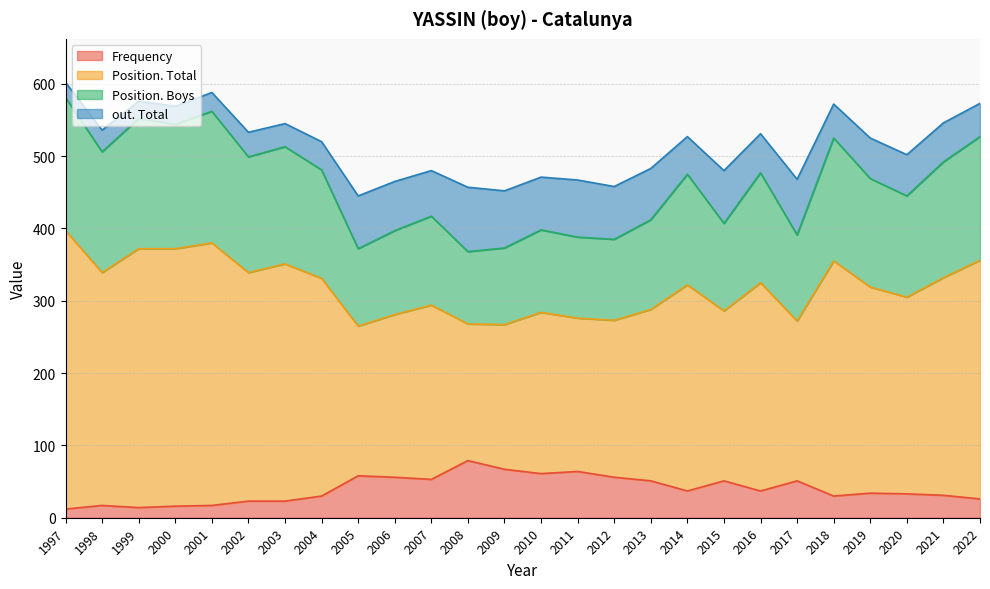

List the series in order of their peak value, lowest first.

Frequency, out. Total, Position. Boys, Position. Total